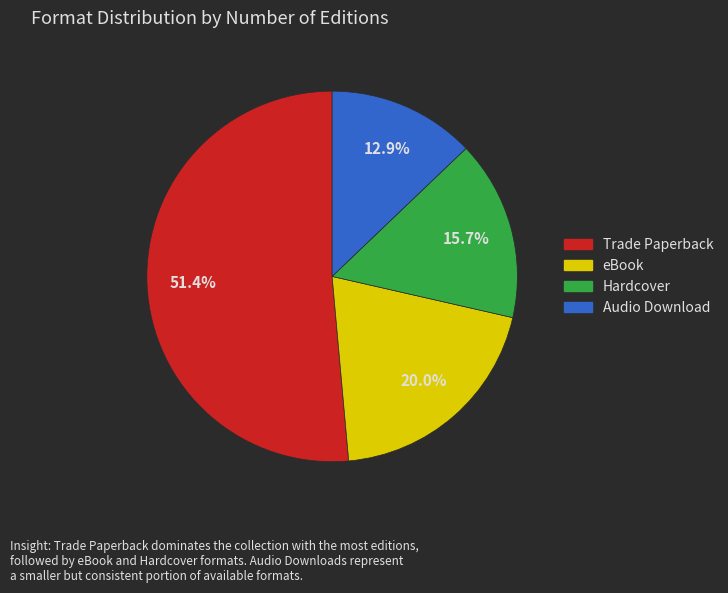

Which category accounts for the majority?

Trade Paperback